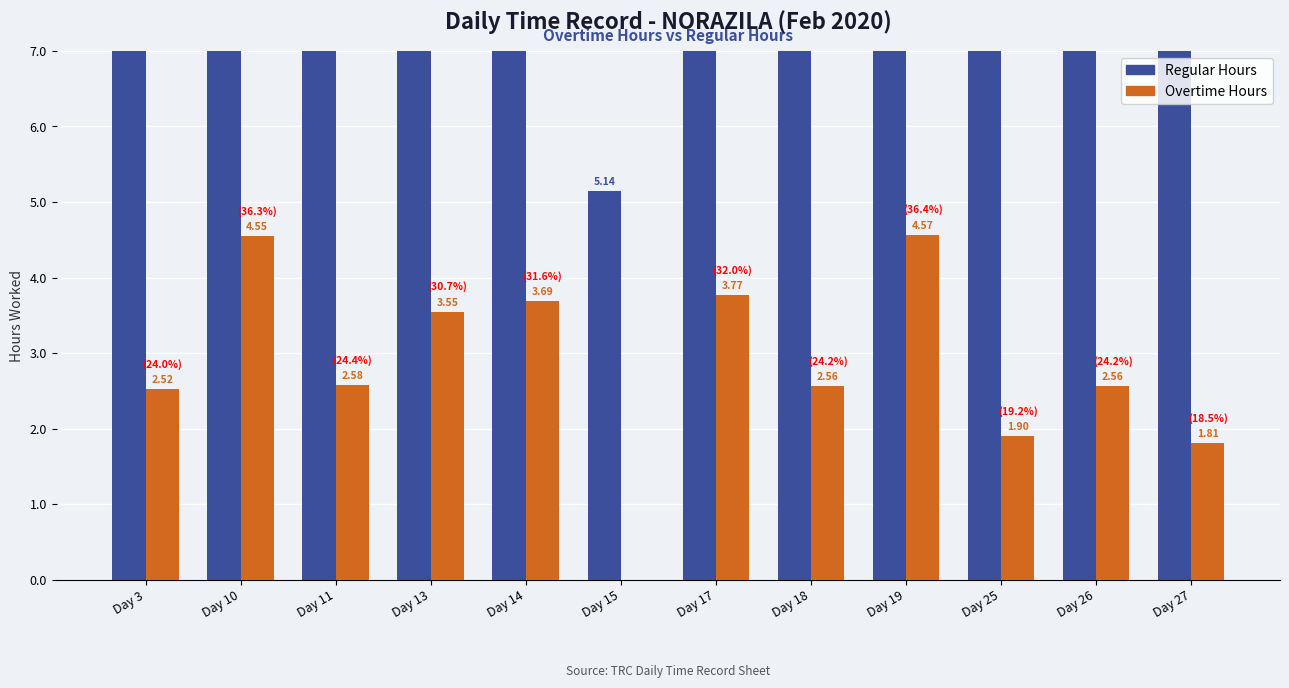

What are all the series names shown in the legend?

Regular Hours, Overtime Hours